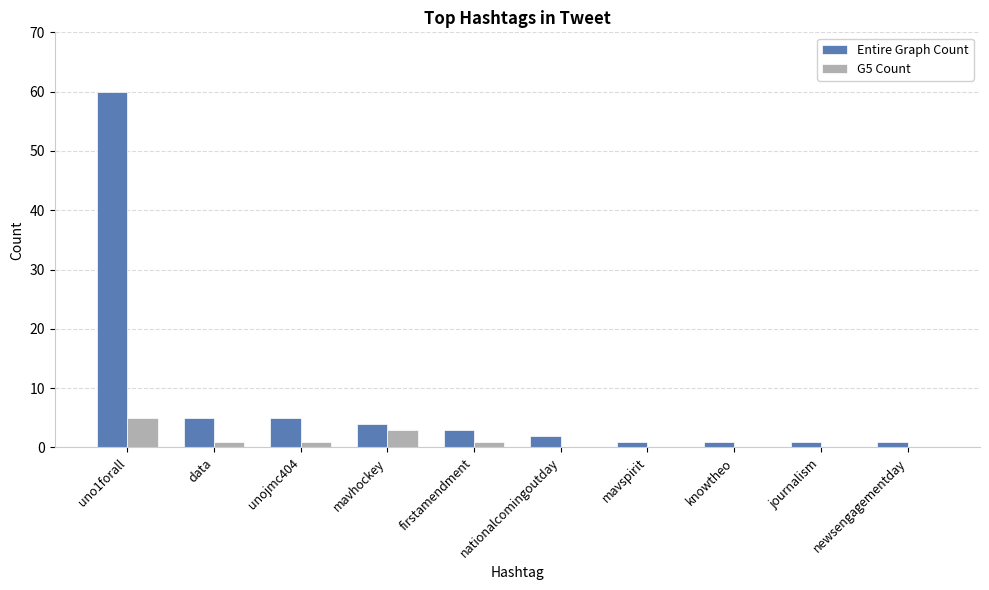

The value of G5 Count at newsengagementday is 0. True or false?

True